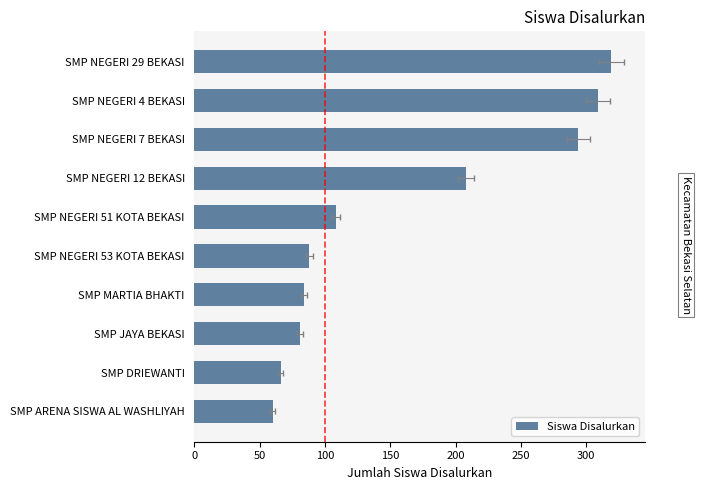

What is the difference between the maximum and minimum values?

259